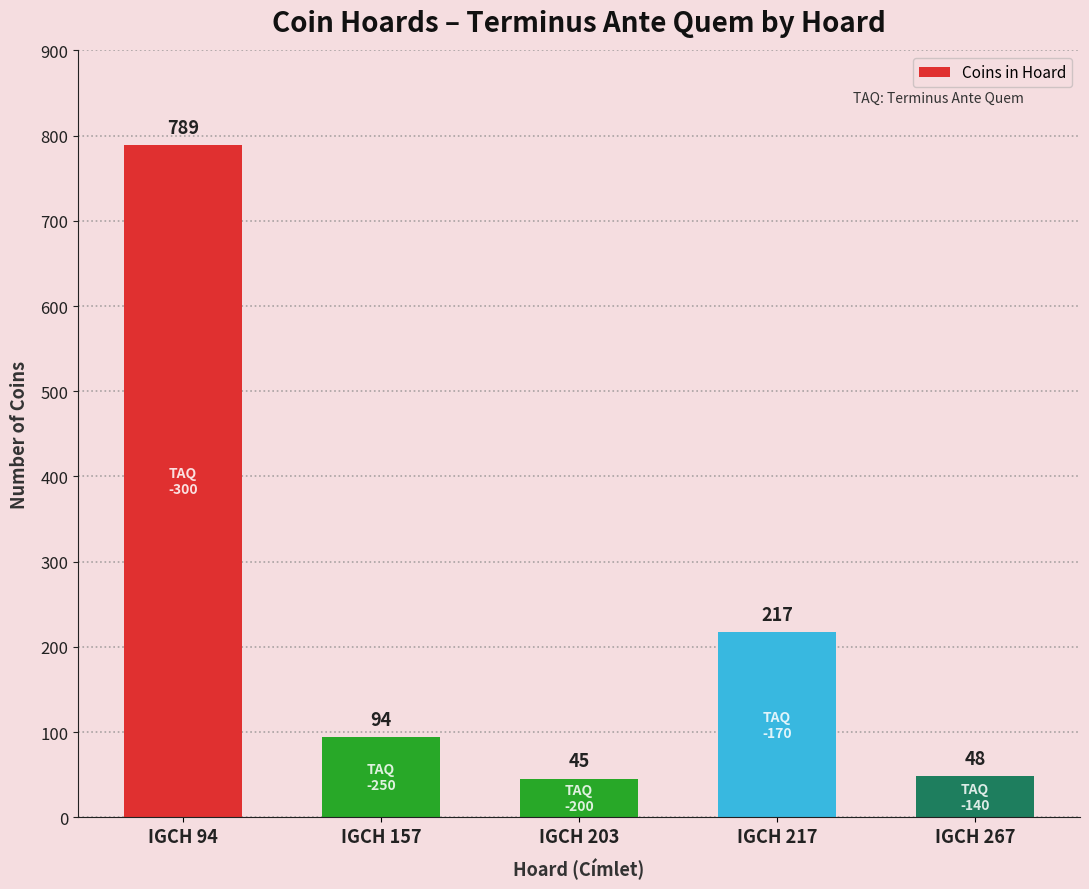

The chart shows a value of 49 at IGCH 217. True or false?

False